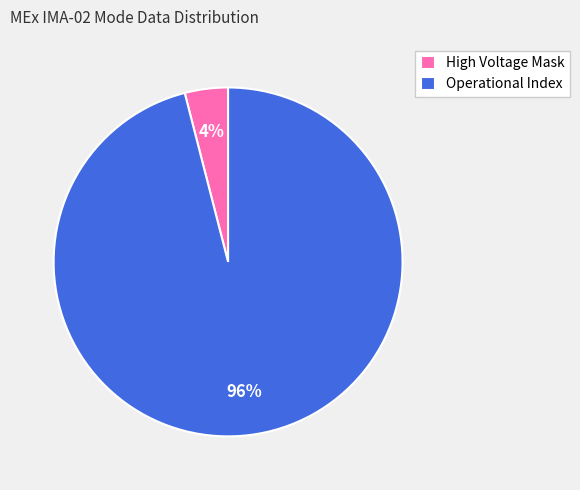

Count the number of slices in the pie.

2